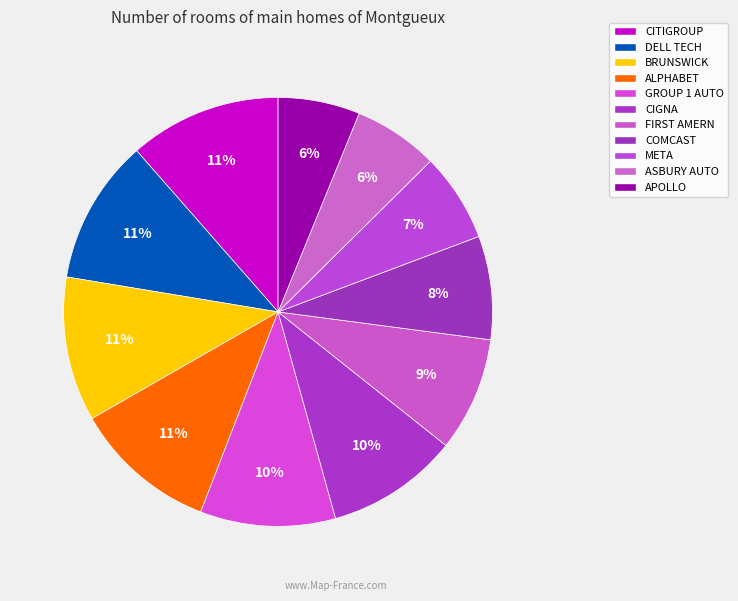

How many segments does this pie chart have?

11